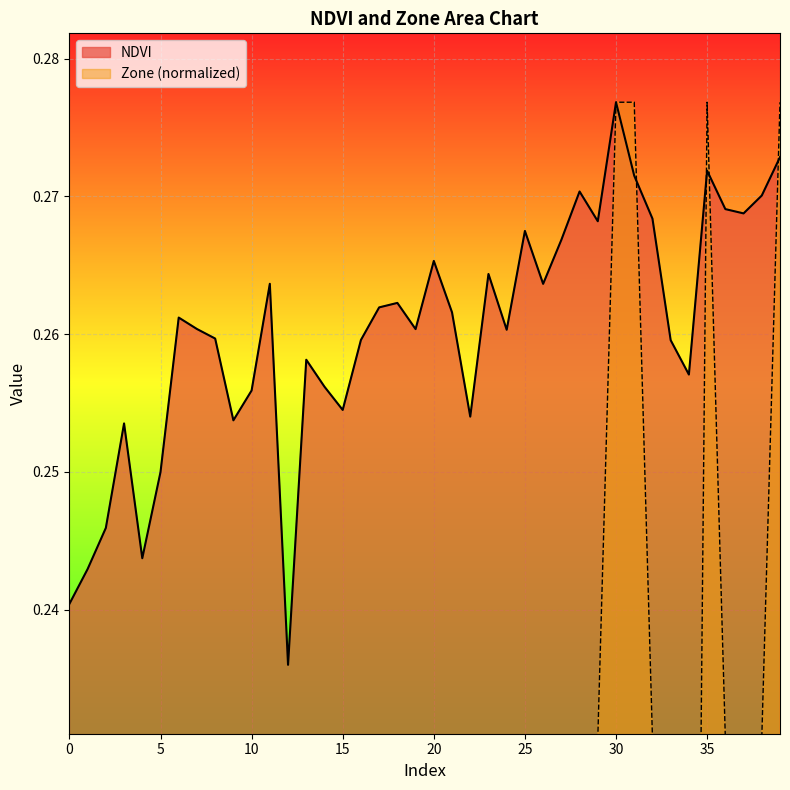

The value of NDVI at 19 is 0.3. True or false?

True